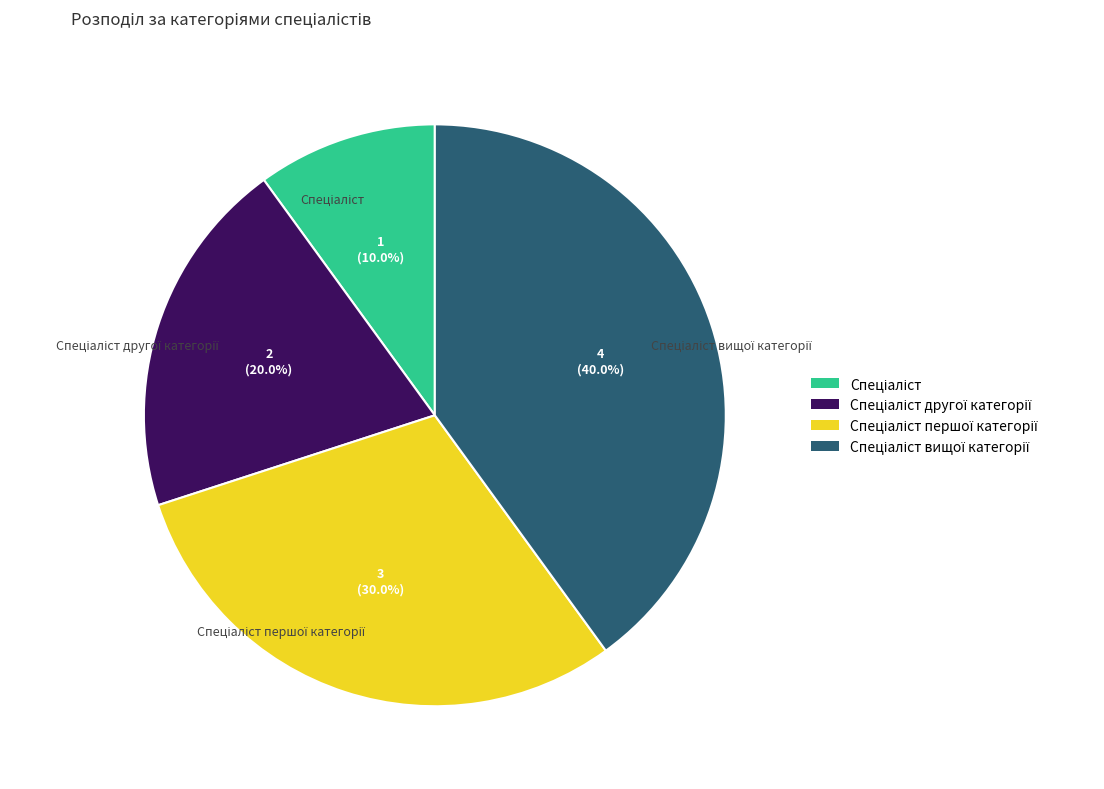

Does any single category account for the majority?

No